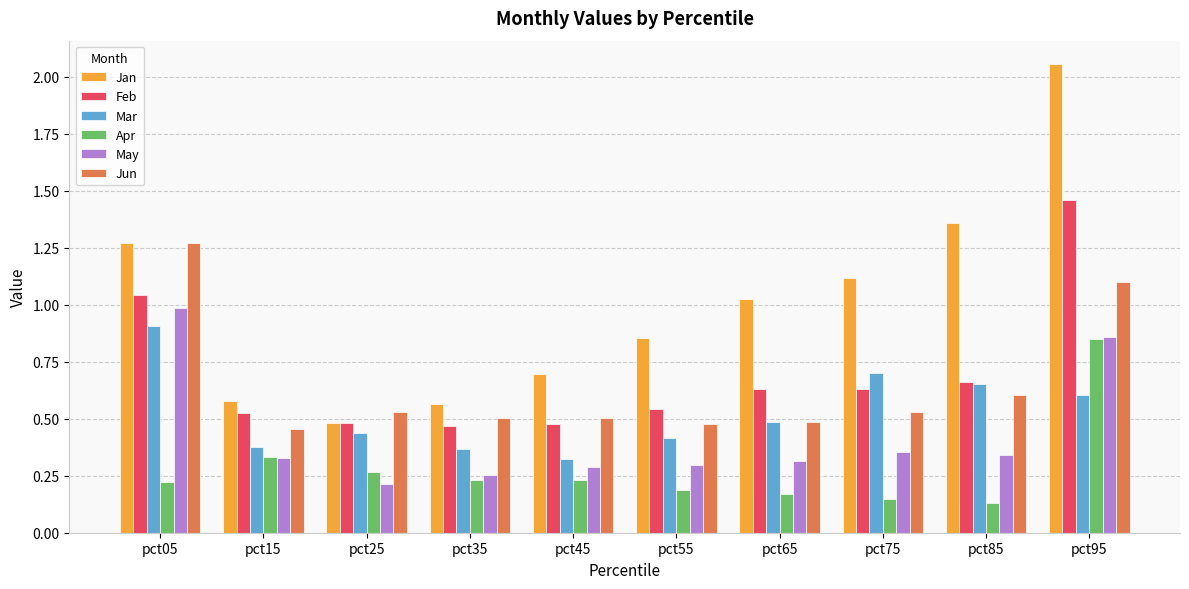

At which category does the chart reach its peak across all series?

pct95